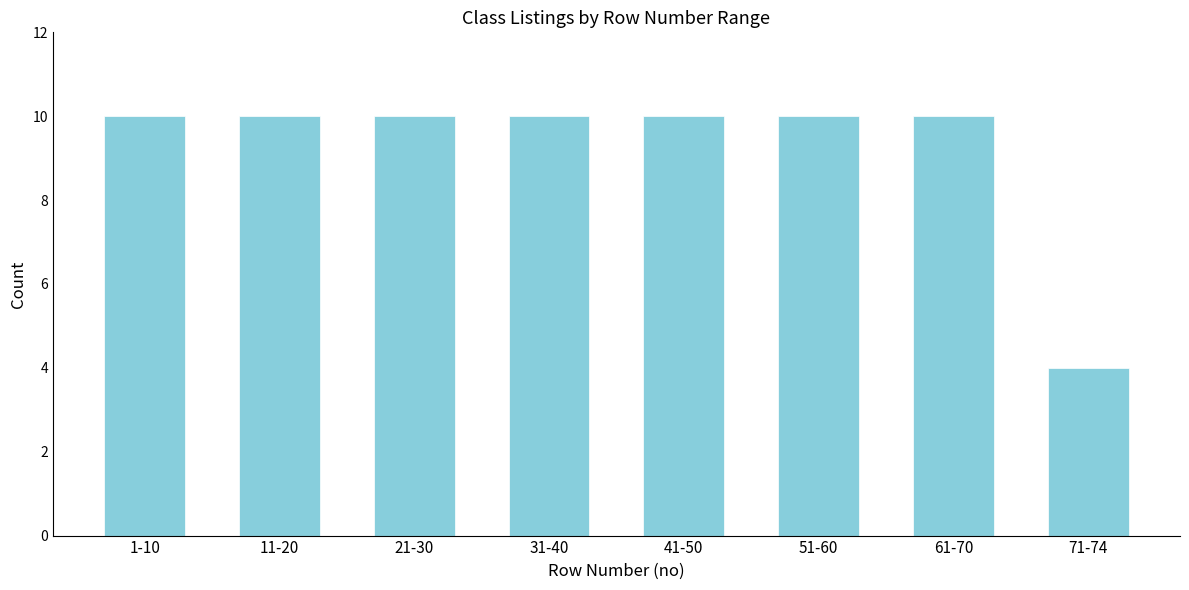

Reading right to left, extract all data points from this chart.

4	10	10	10	10	10	10	10